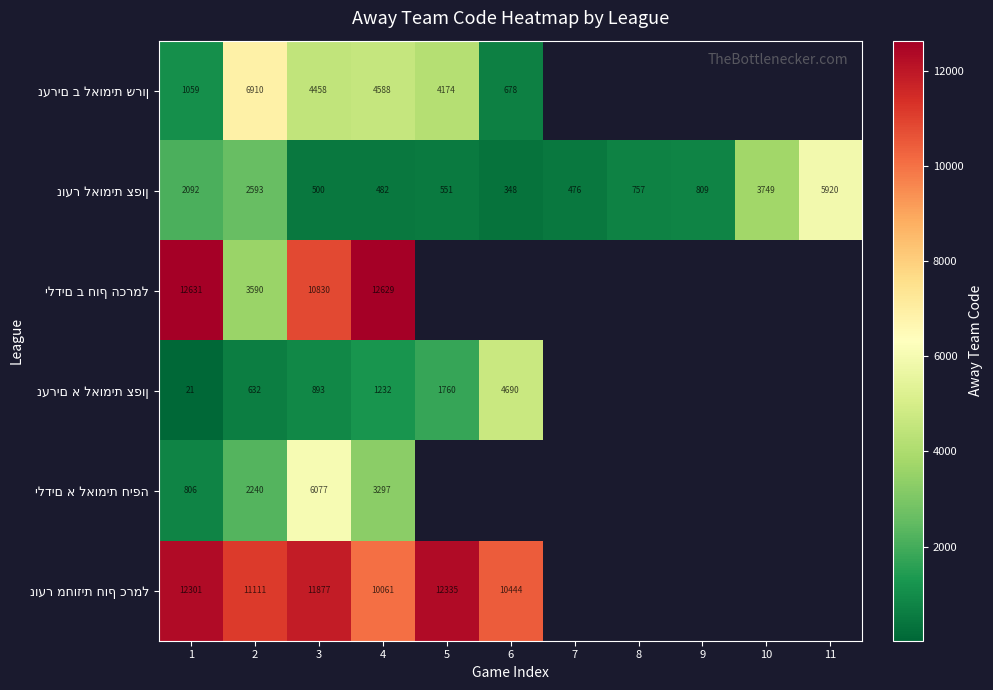

How many positive values does the נערים א לאומית צפון series have?

6